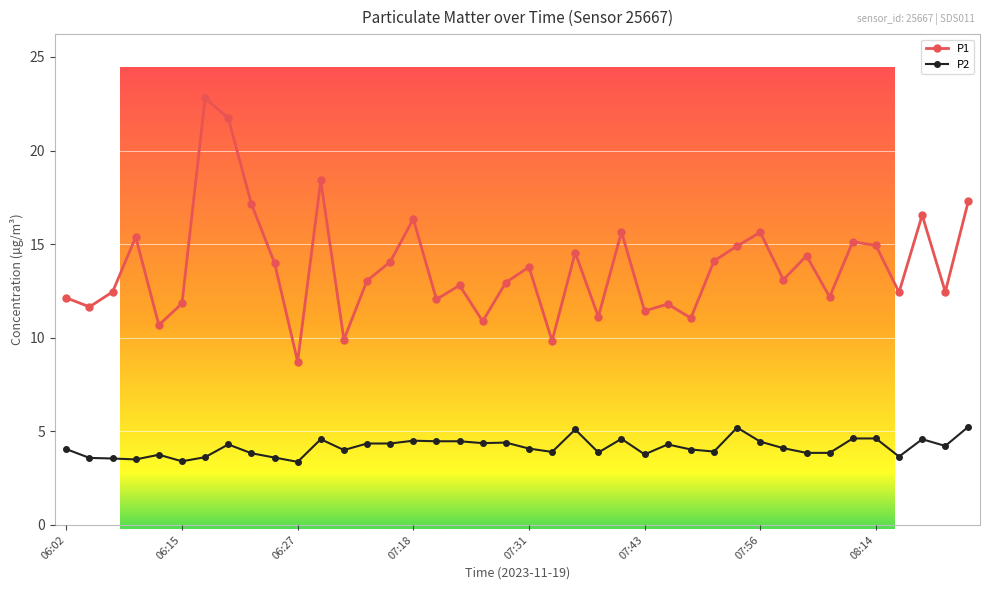

True or false: P1 and P2 cross at least once.

False